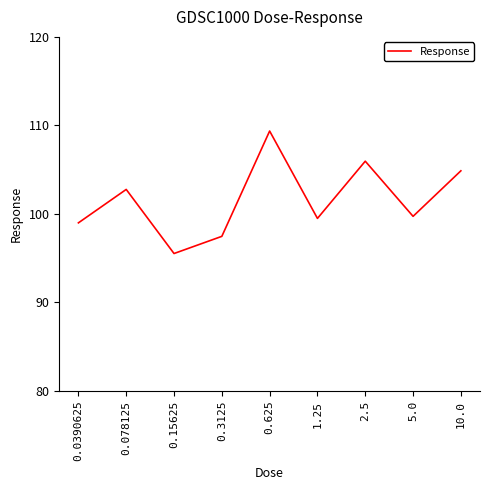

What position from the right is 1.25?

4